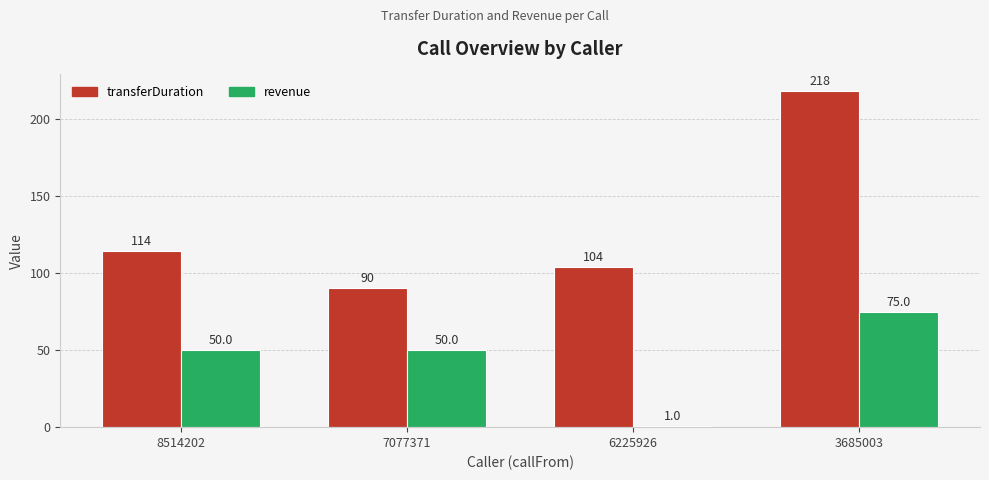

What is the difference between the highest and lowest values at 7077371?

40